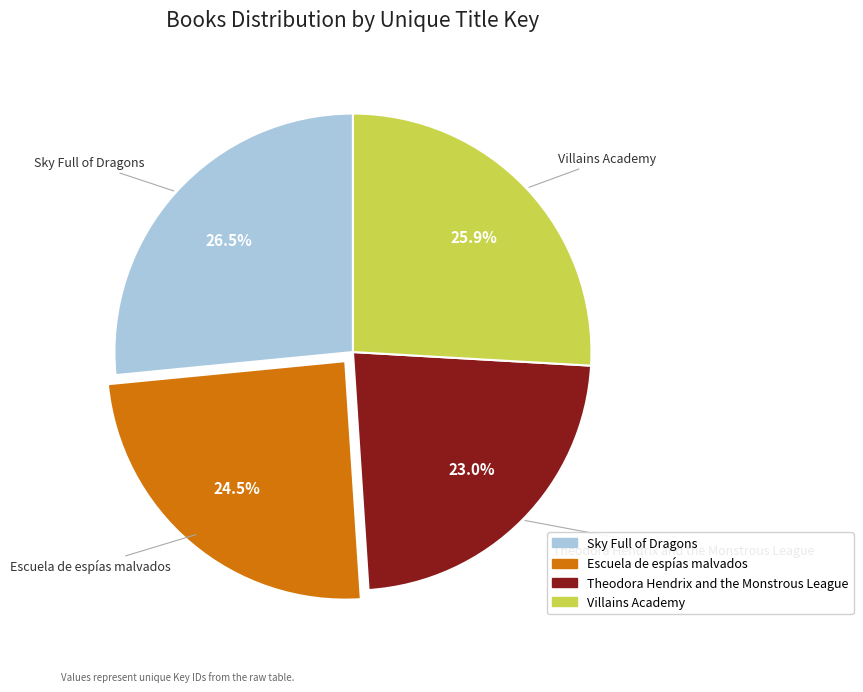

What is the smallest slice in the pie chart?

Theodora Hendrix and the Monstrous League